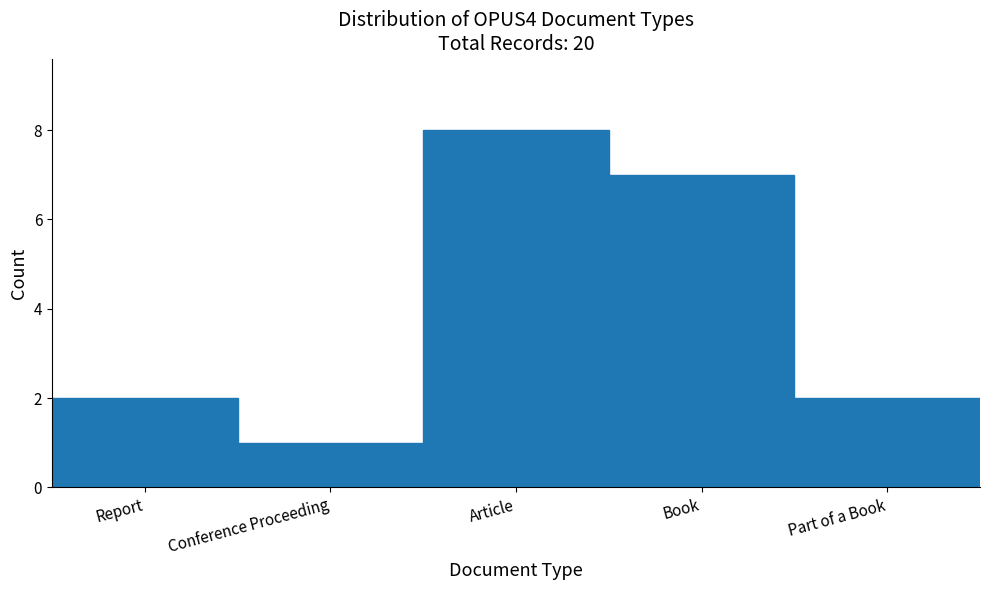

Reading left to right, what are all the values shown in this chart?

2	1	8	7	2